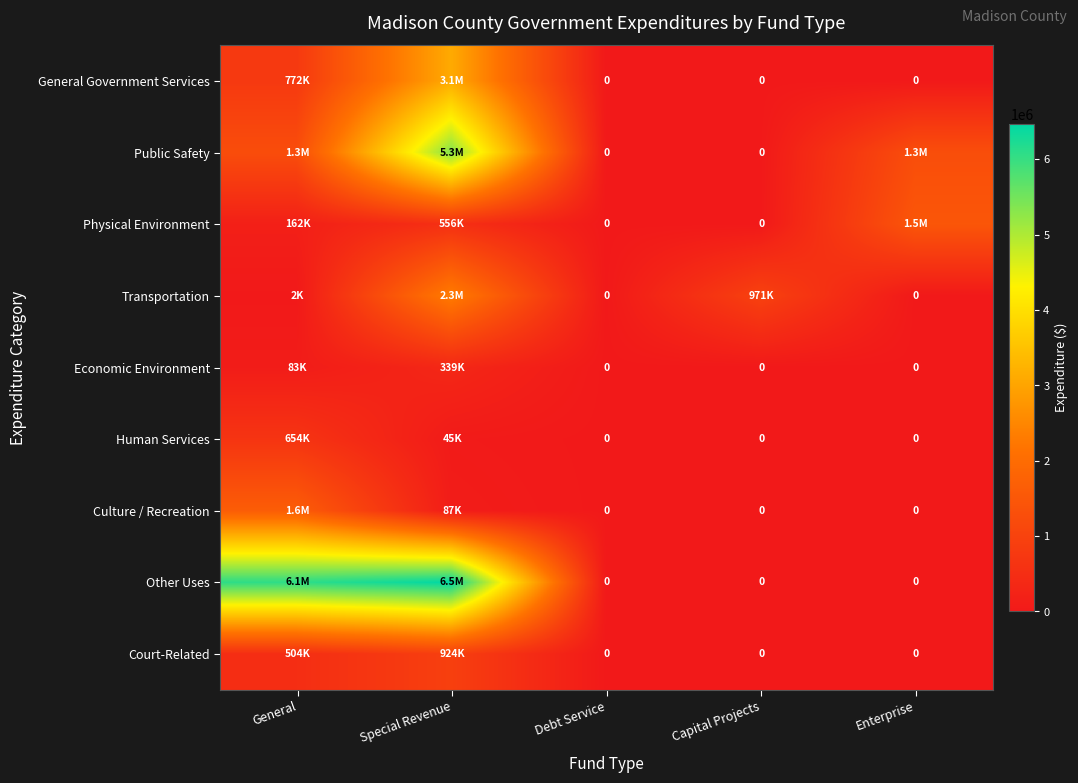

Count the number of data series in this chart.

9